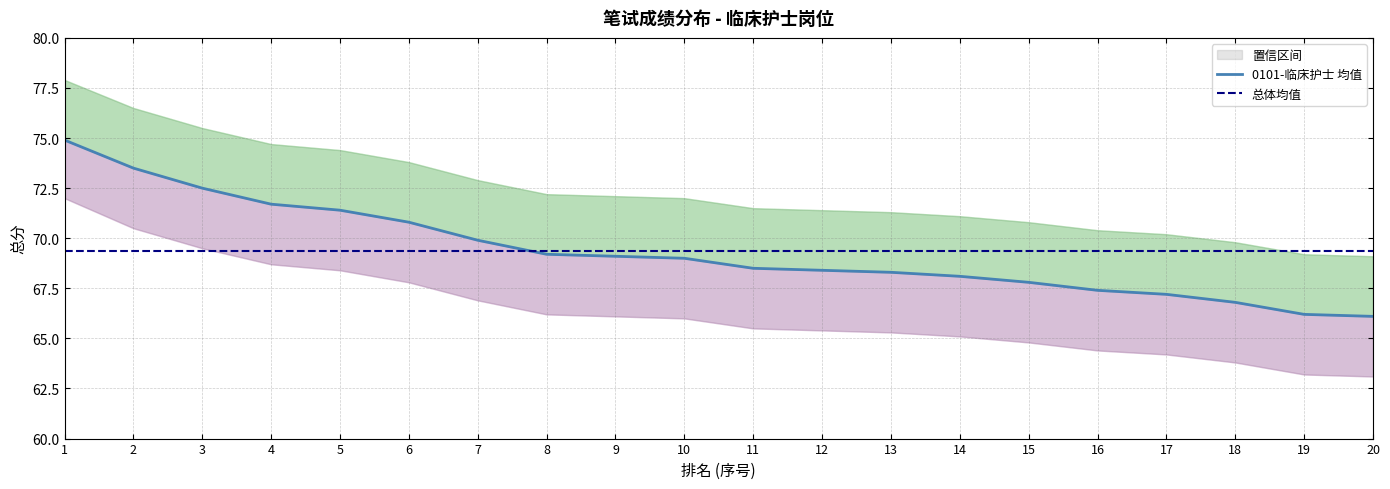

The 总体均值 series shows 15.7 at 20. True or false?

False